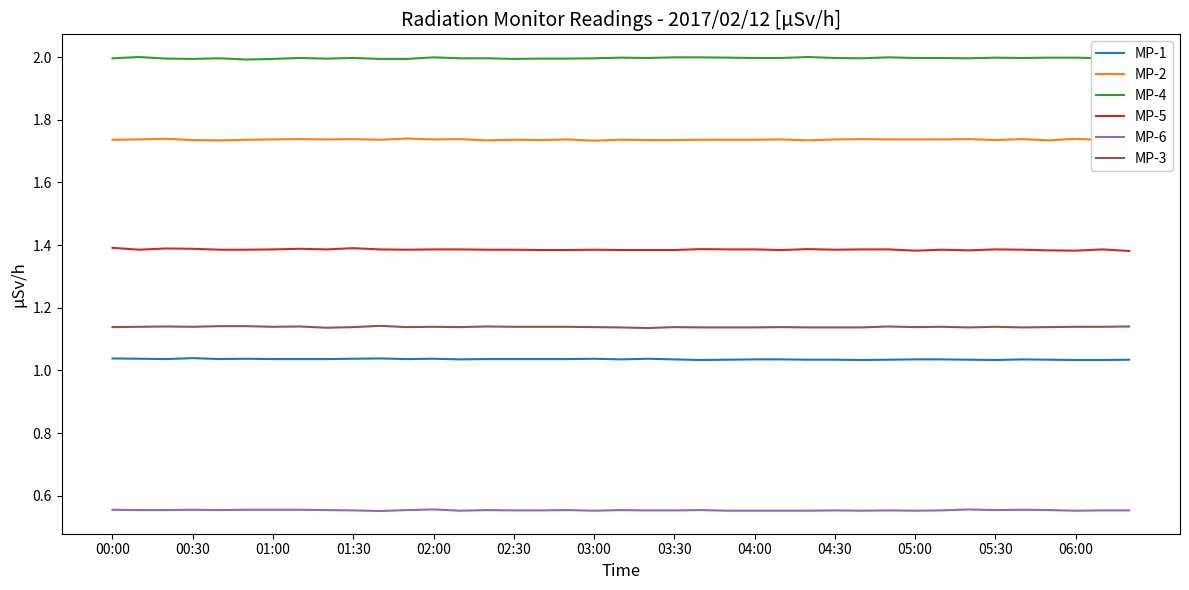

True or false: MP-6 has a value of 0.3 at 02:30.

False